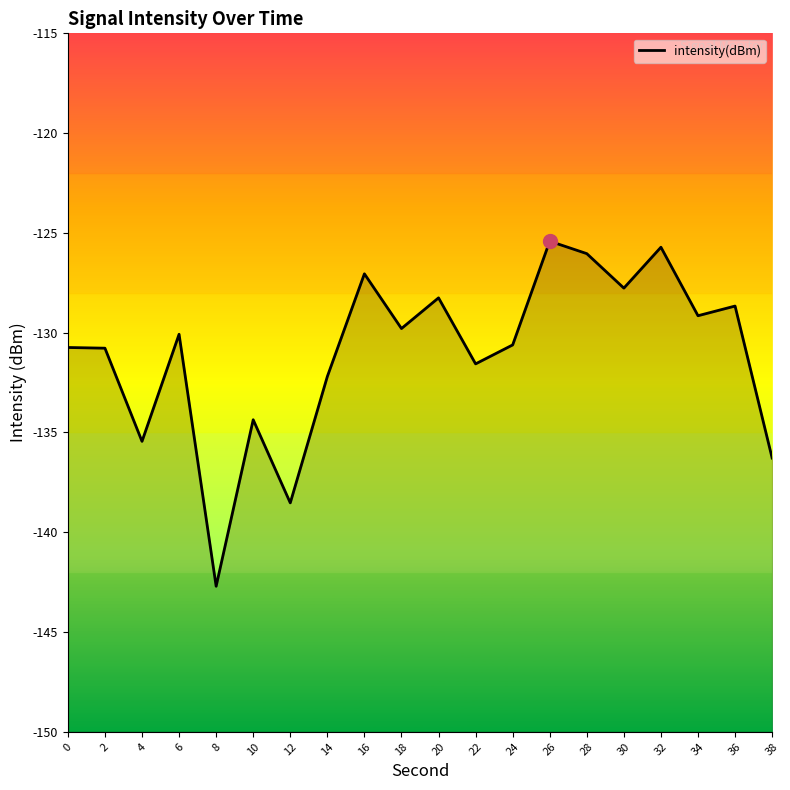

Does the chart display data point markers on the line(s)?

No